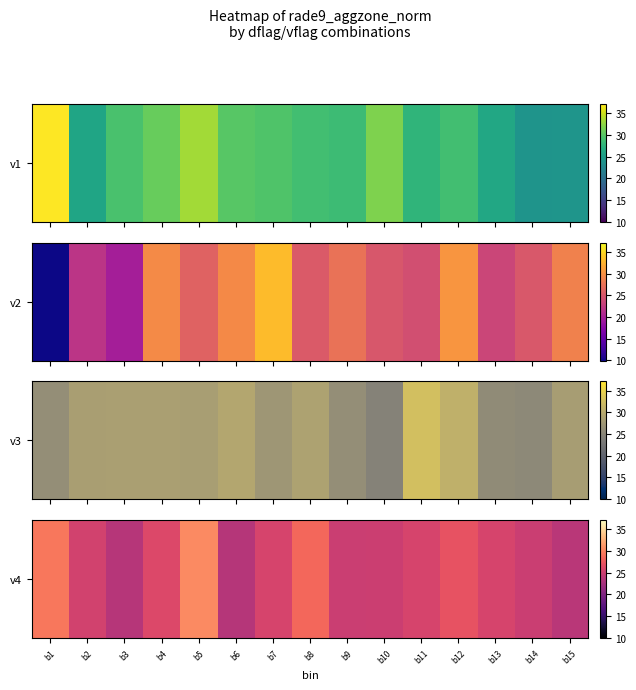

At which category does the chart reach its peak across all series?

b5